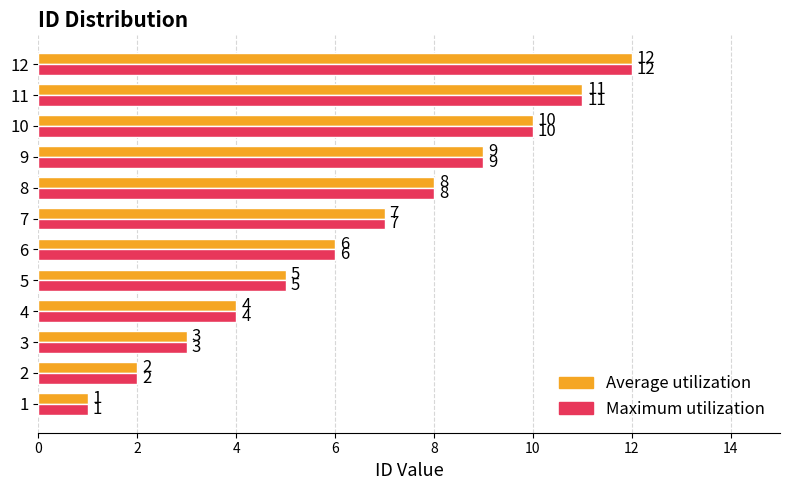

What is the smallest value displayed?

1